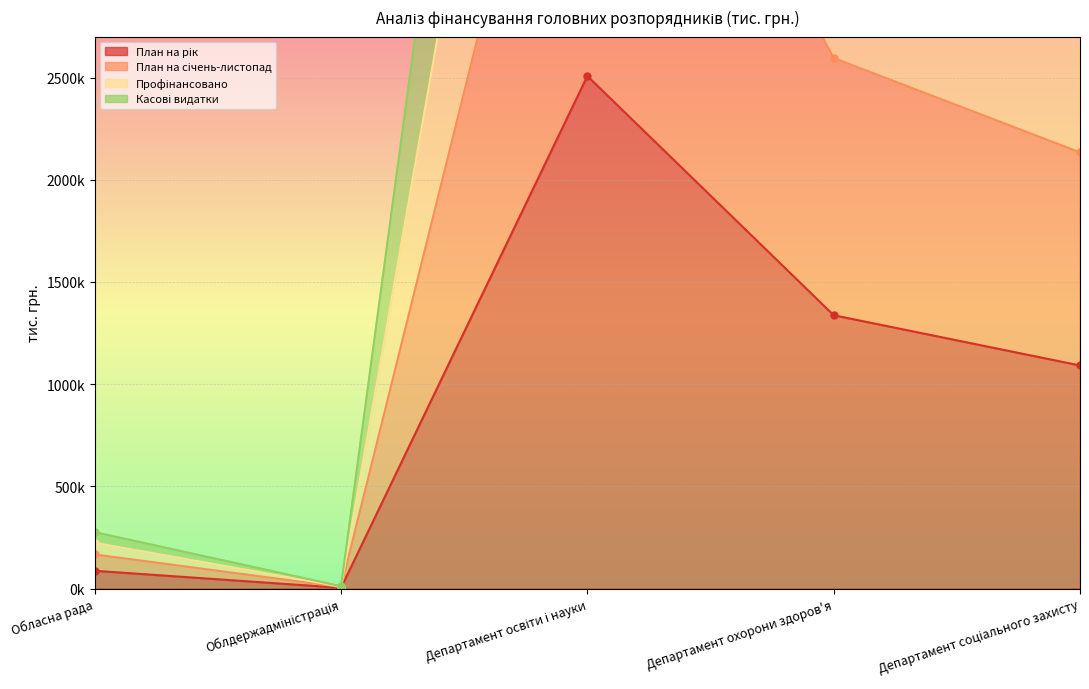

What is the sum of the План на рік values at Облдержадміністрація and Департамент соціального захисту?

1094959.2